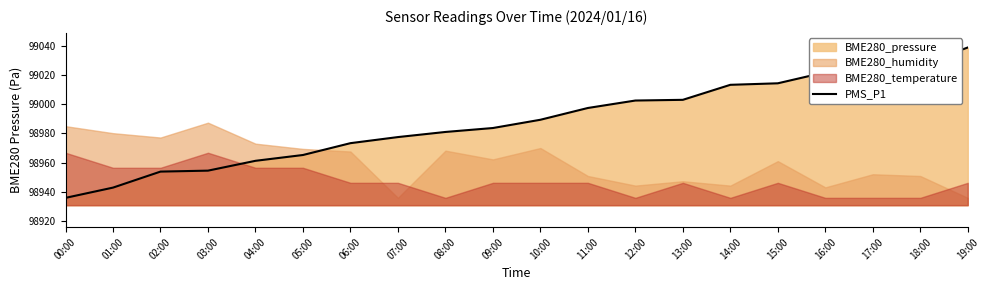

What is the minimum value shown in the chart?

98936.1